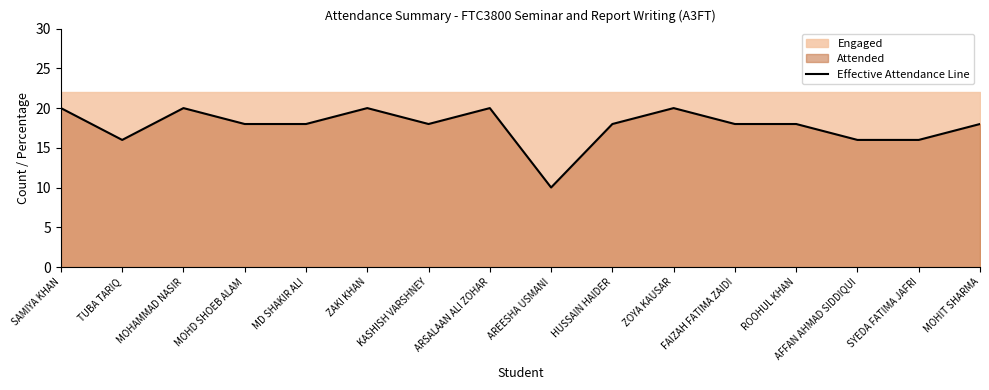

Reading left to right, what are all the values shown in this chart?

20.0	16.0	20.0	18.0	18.0	20.0	18.0	20.0	10.0	18.0	20.0	18.0	18.0	16.0	16.0	18.0